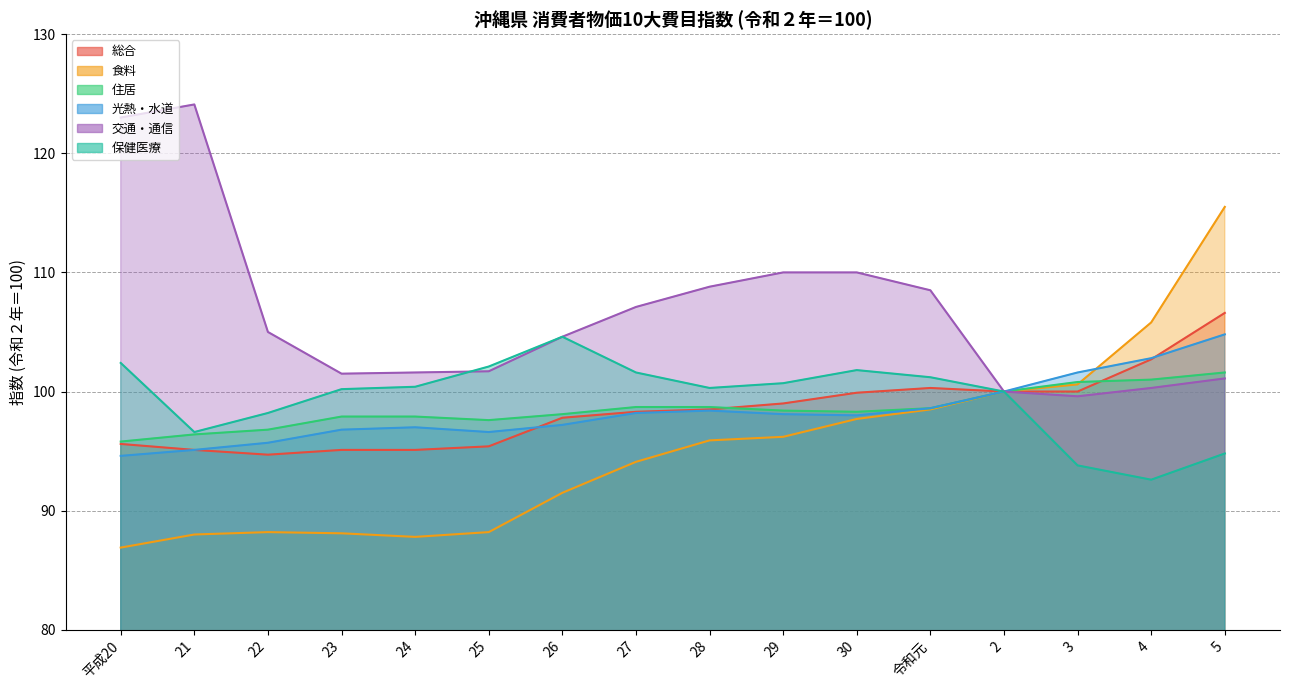

What position from the right is 27?

9